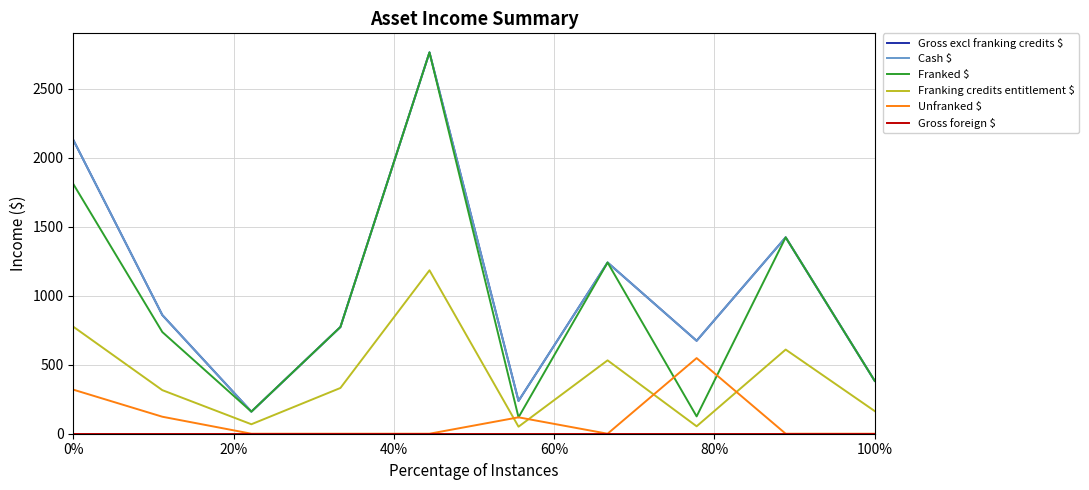

What is the sum of all Gross excl franking credits $ values?

10638.1